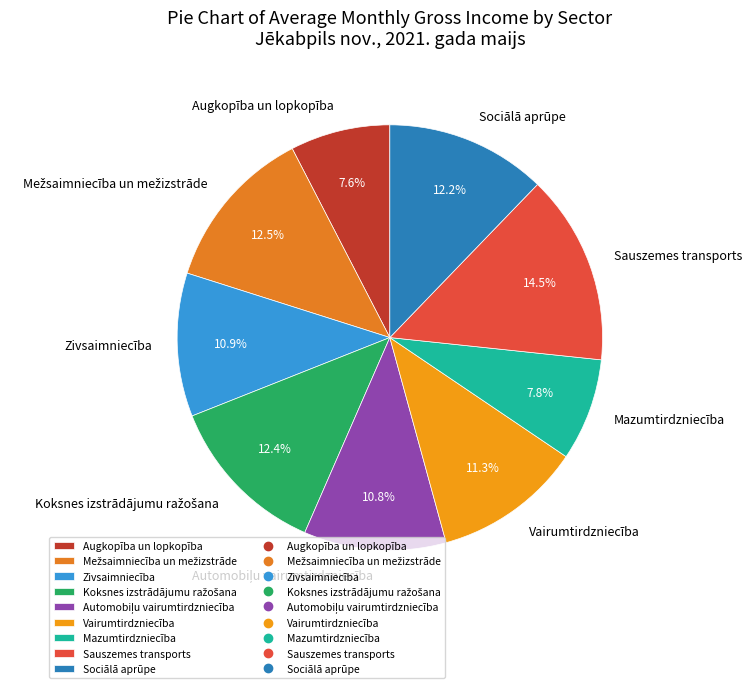

What is the ratio of the value at Sauszemes transports to the value at Augkopība un lopkopība?

1.9